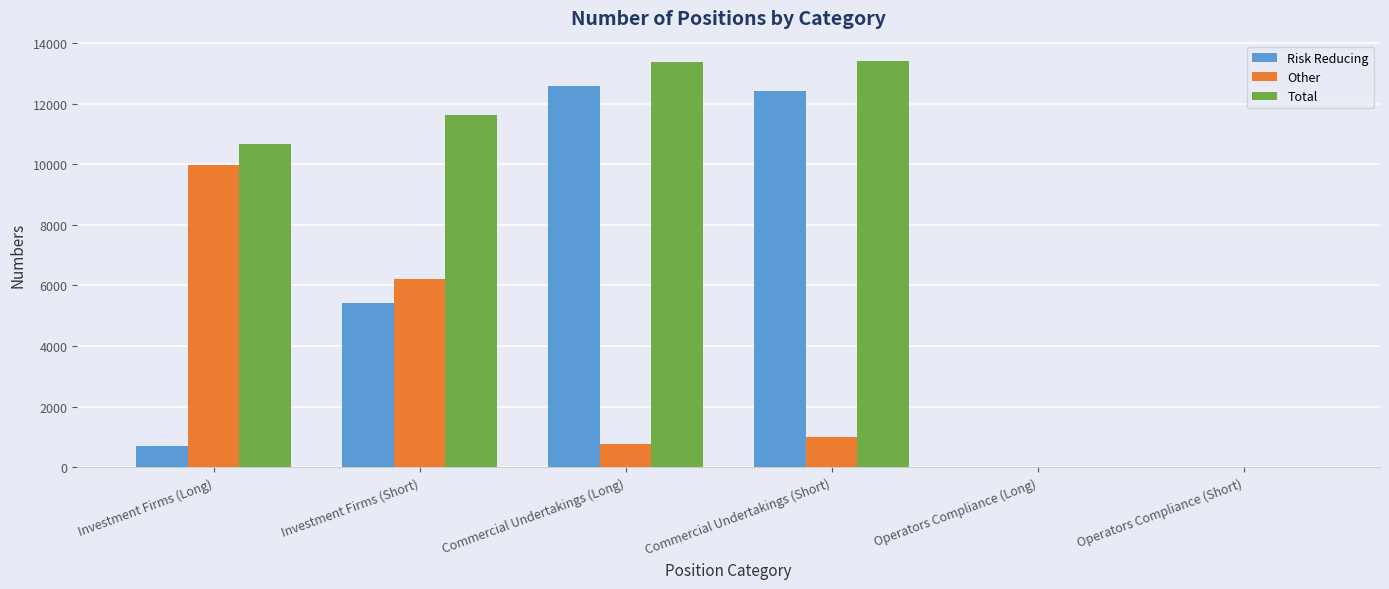

Which series changed the most between Investment Firms (Long) and Operators Compliance (Short)?

Total